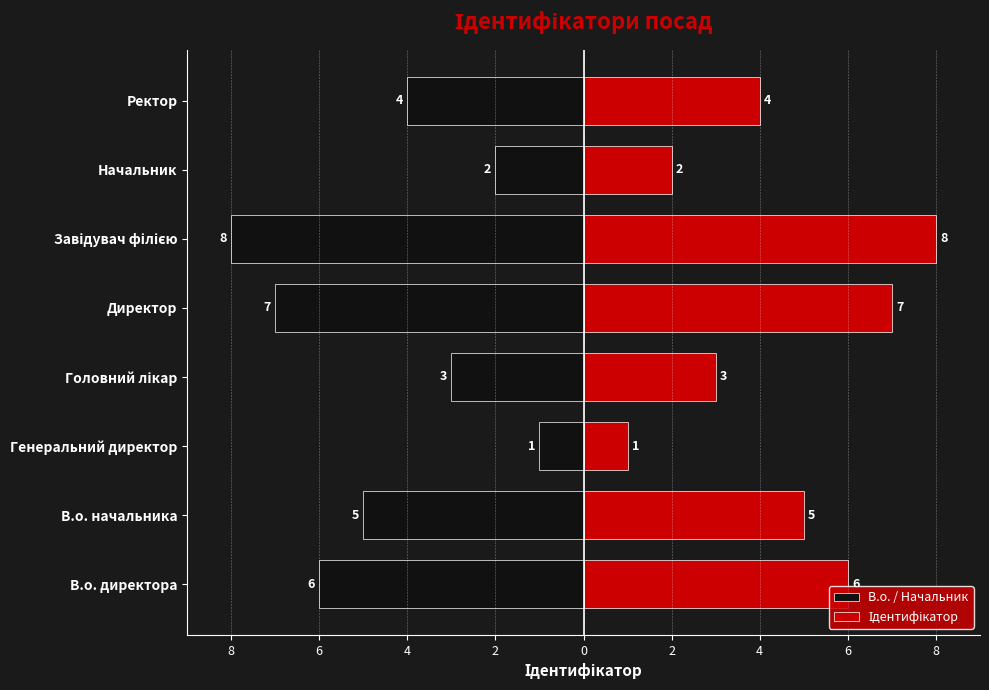

What are all the series names shown in the legend?

В.о. / Начальник, Ідентифікатор